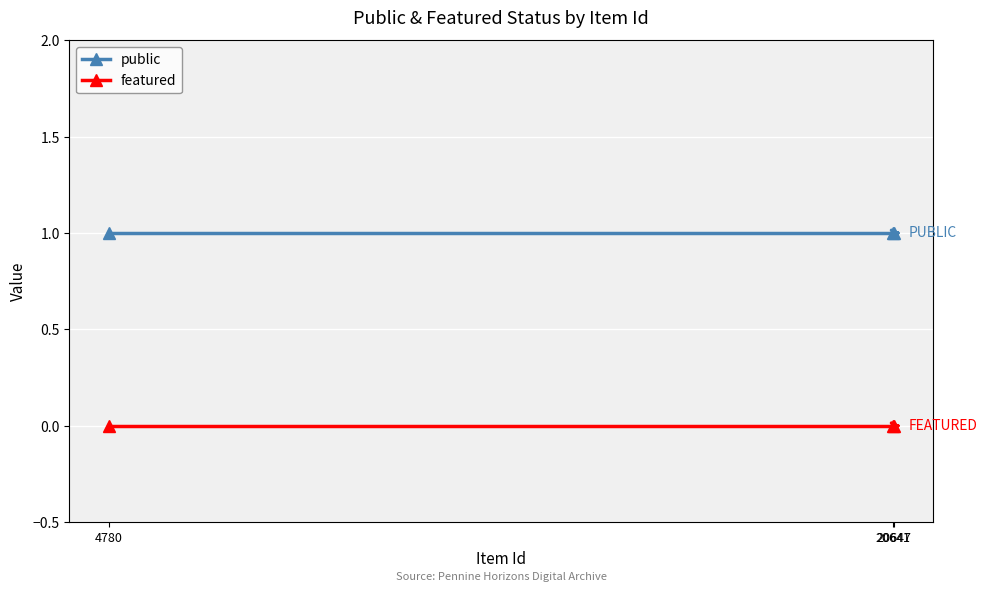

What is the maximum value shown in the chart?

1